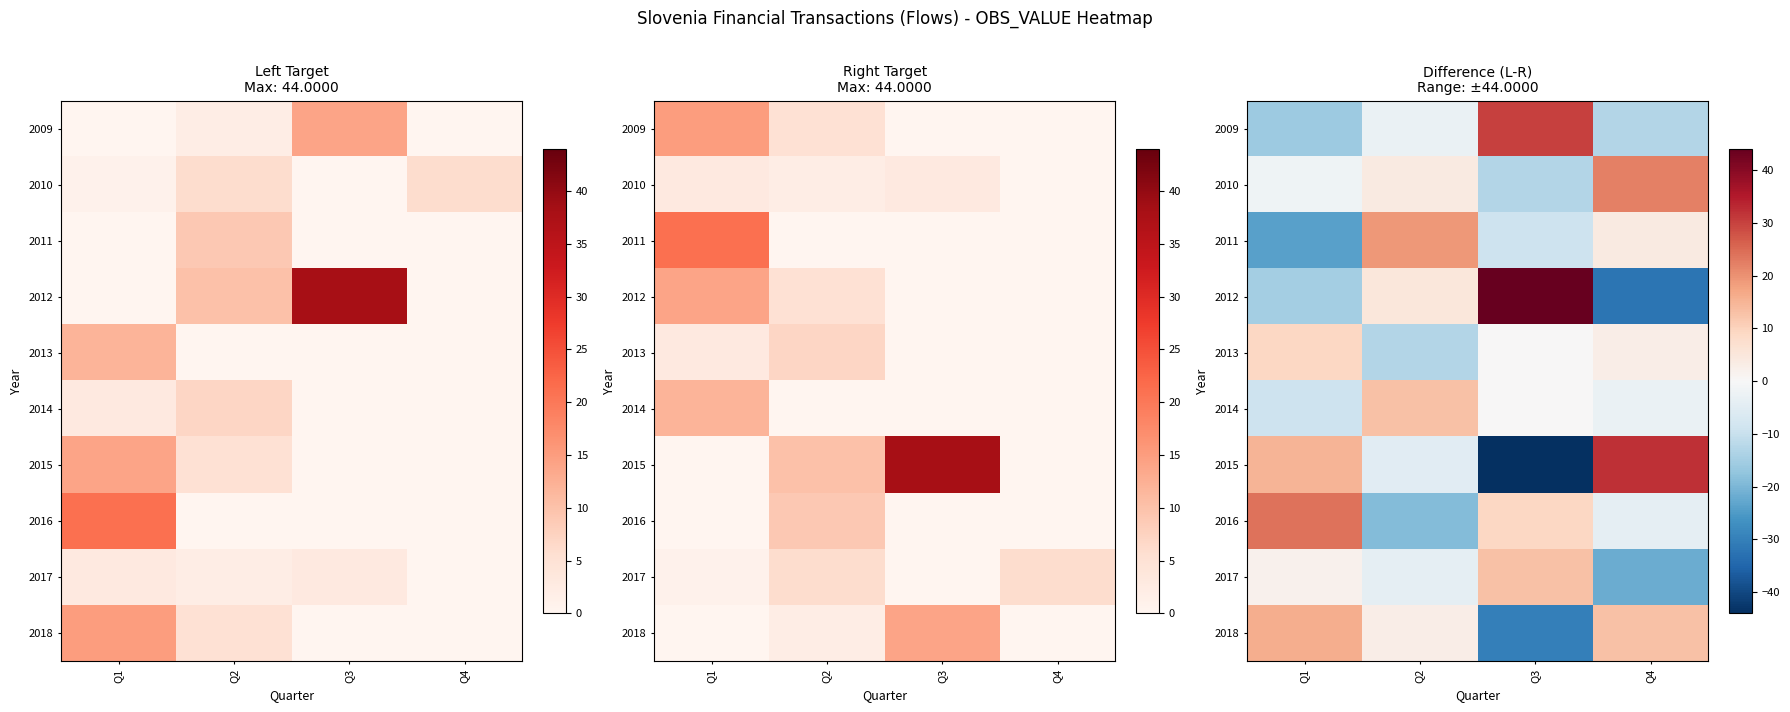

Where is 2009 nearest to the value 7?

Q2